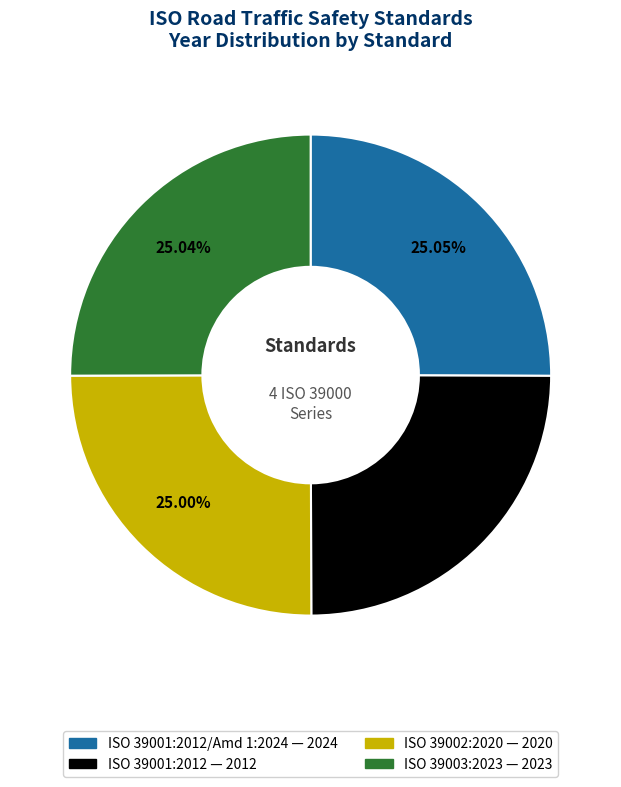

Is there any slice that represents more than half of the pie?

No